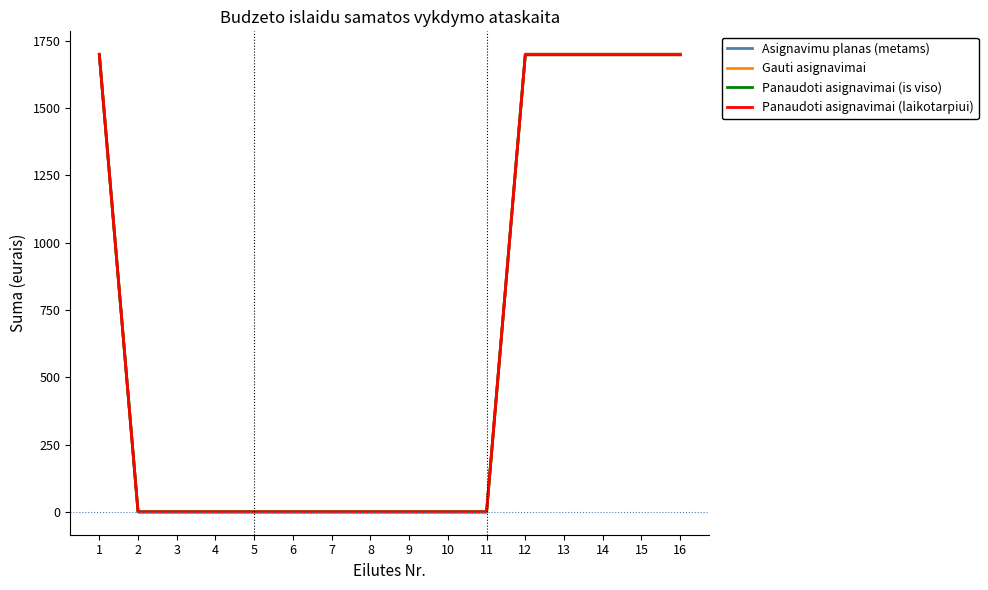

Does the chart have visible grid lines?

No